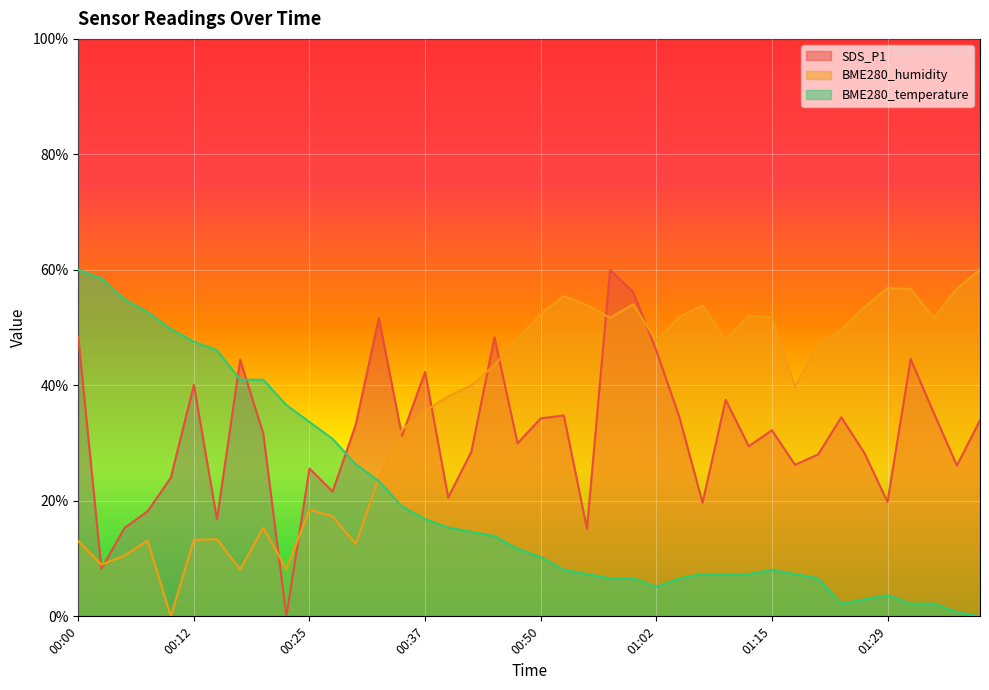

How many values in the BME280_temperature series are below 11?

20